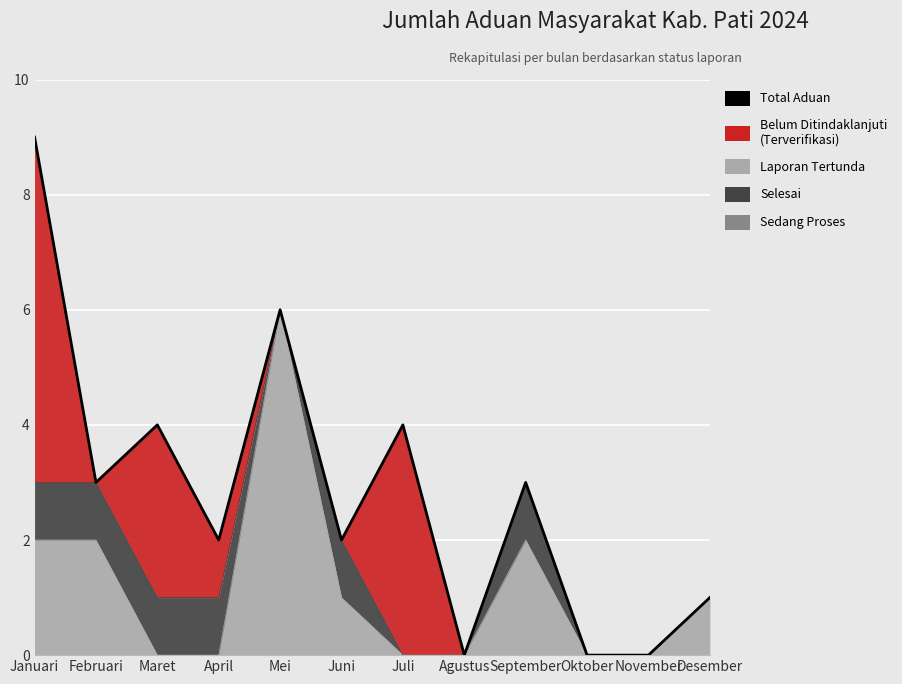

How many lines are shown in the chart?

1